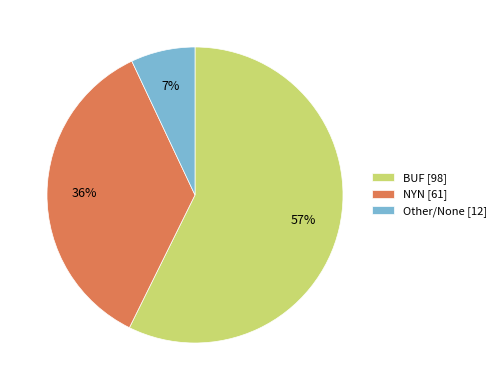

Count the number of slices in the pie.

3